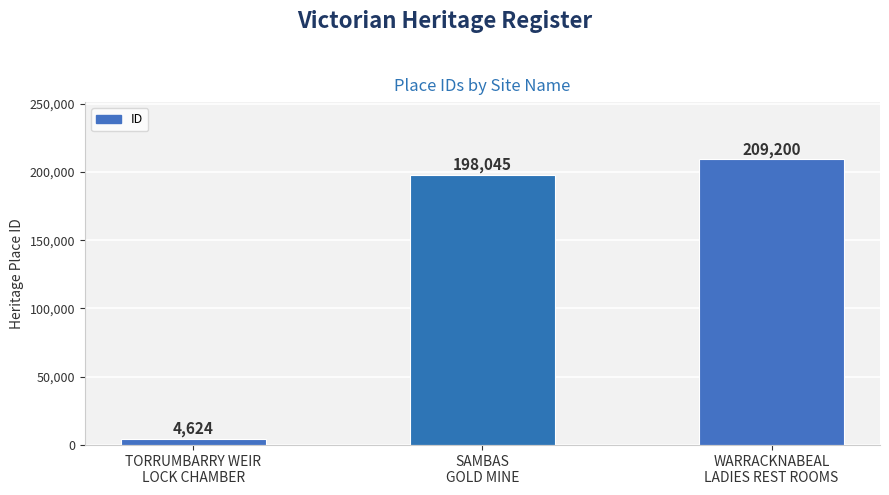

The chart shows a value of 4624 at TORRUMBARRY WEIR
LOCK CHAMBER. True or false?

True